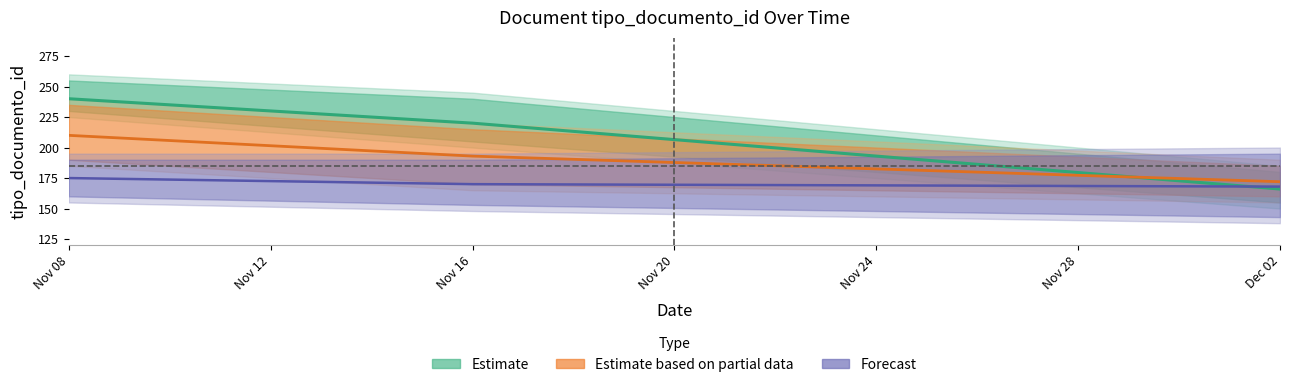

How many Estimate based on partial data values are between 172 and 210?

3